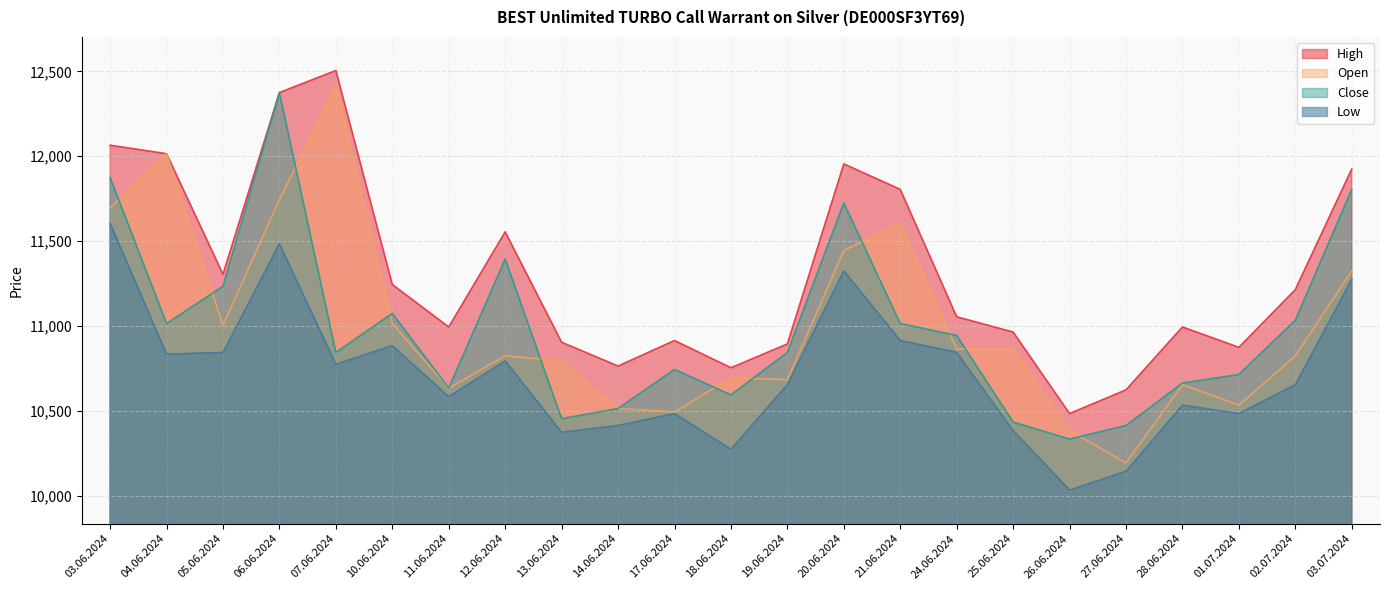

Where is Low nearest to the value 10820?

04.06.2024